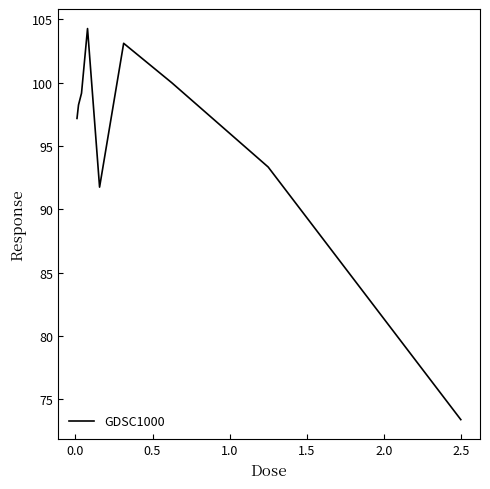

Reading left to right, transcribe all the data shown in this chart.

97.2	98.2	99.2	104.3	91.7	103.1	100.0	93.3	73.4